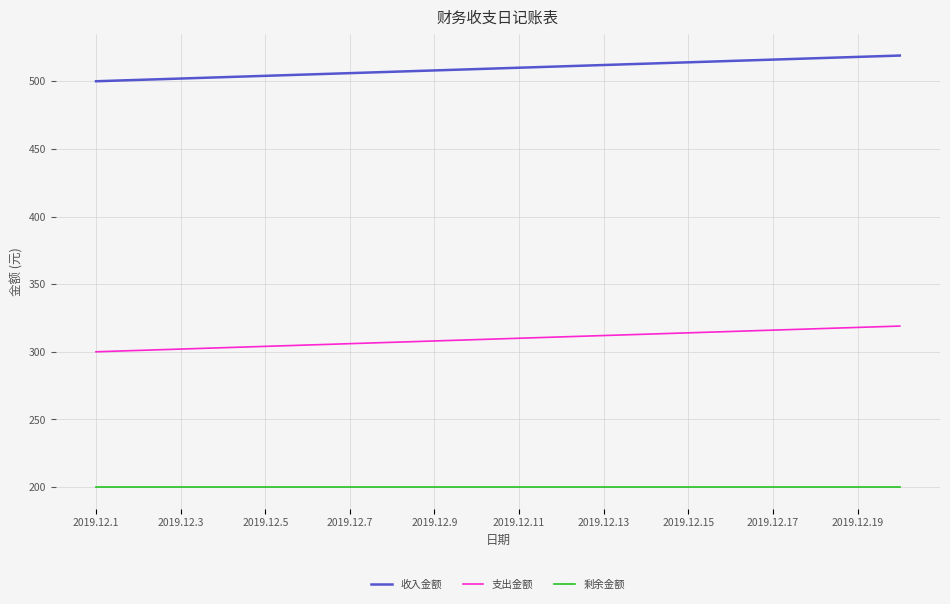

Rank the series by their maximum value, from highest to lowest.

收入金额, 支出金额, 剩余金额